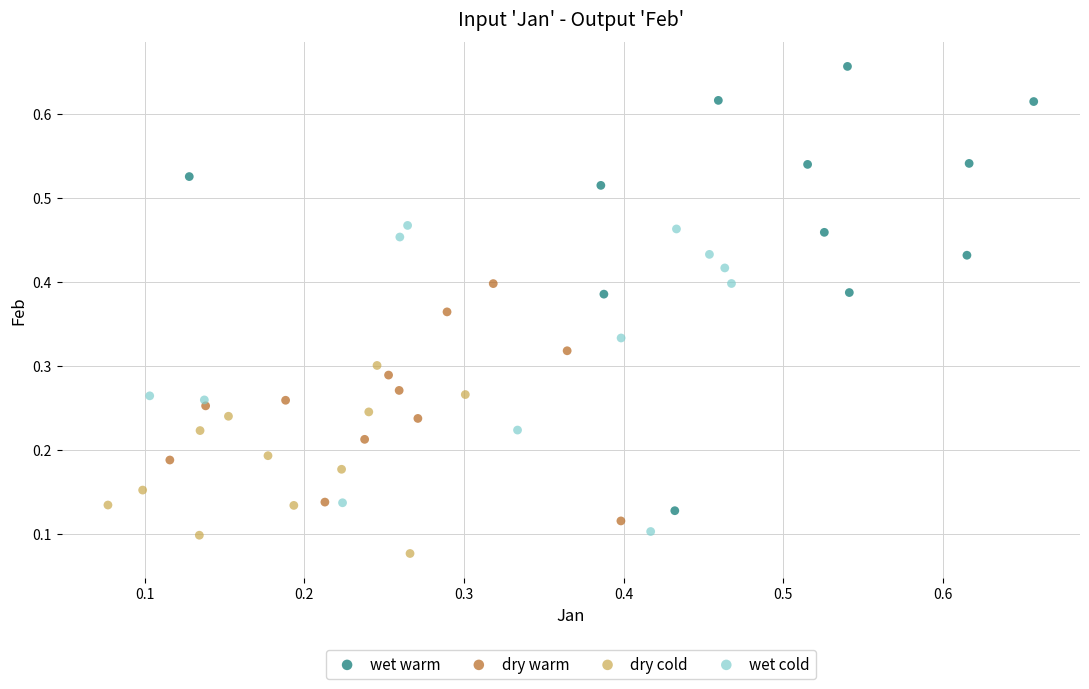

Which series reaches the minimum Y coordinate?

dry cold